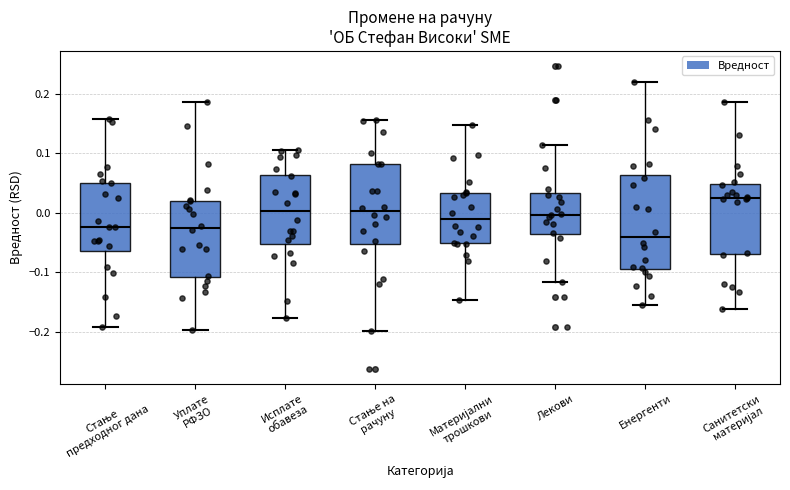

Which box has the highest median line?

Санитетски материјал